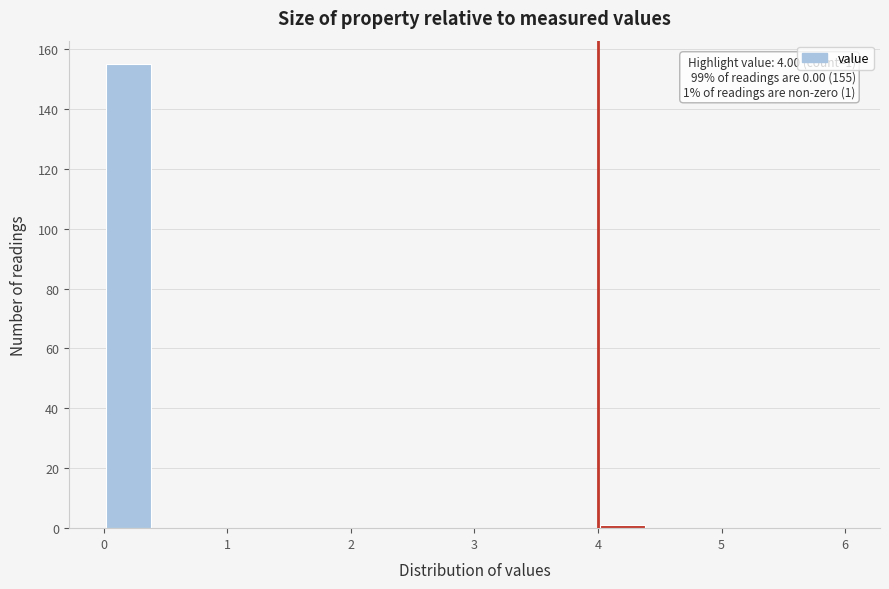

Which range on the x-axis has the tallest bar?

0.0 to 0.4